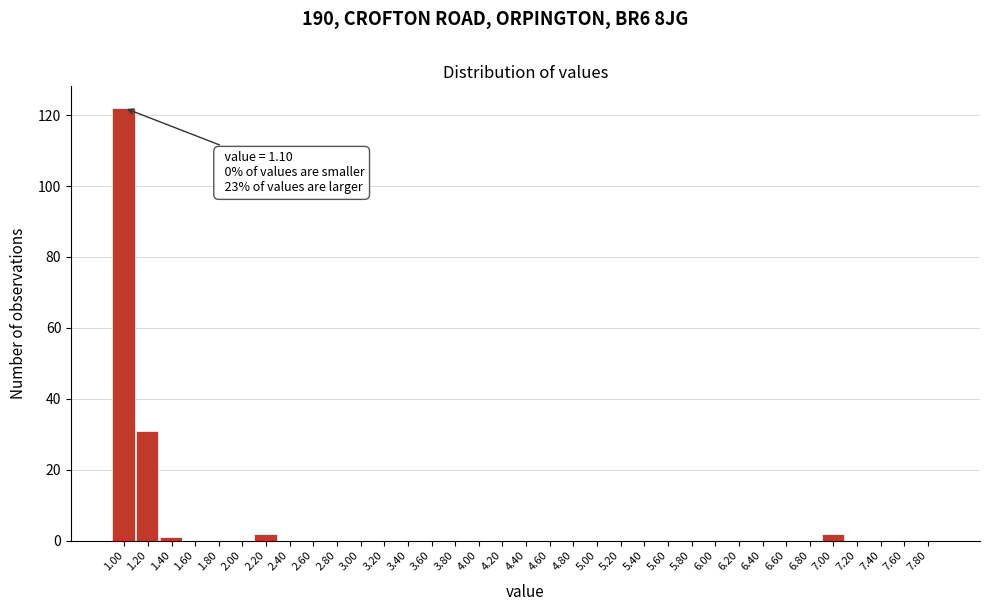

What is the sum of all values?

158